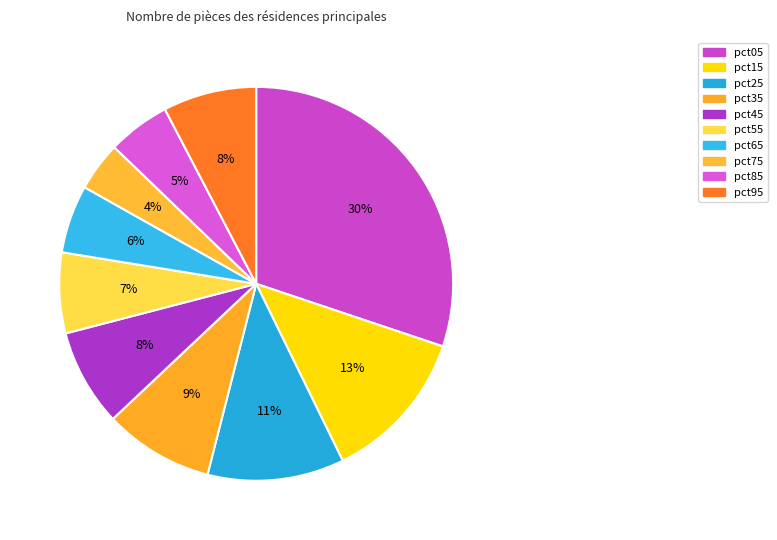

To the nearest percent, what portion does pct55 represent?

7%